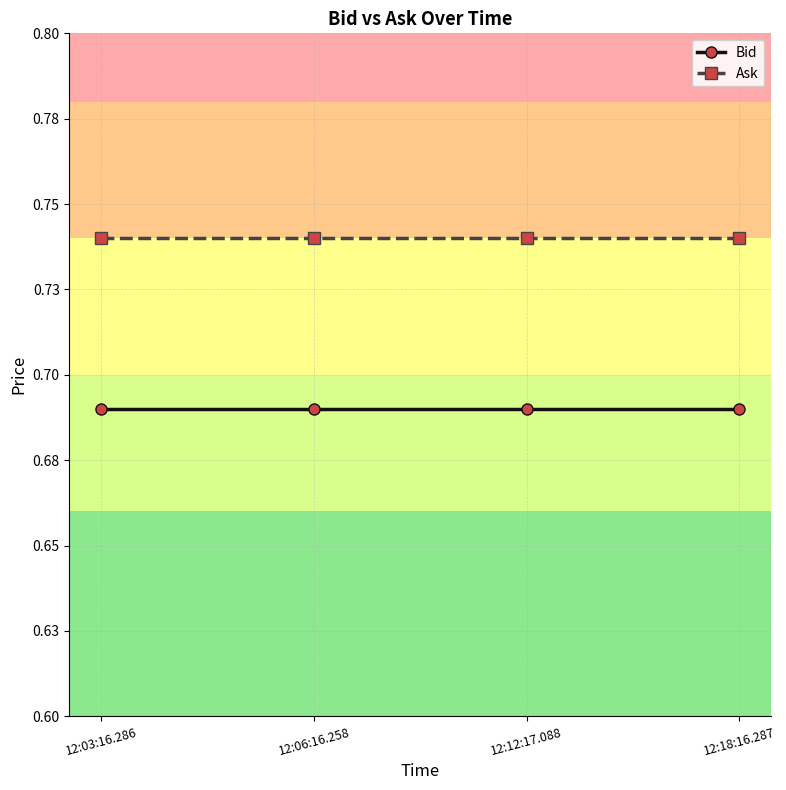

Rank the series by their average value, from lowest to highest.

Bid, Ask